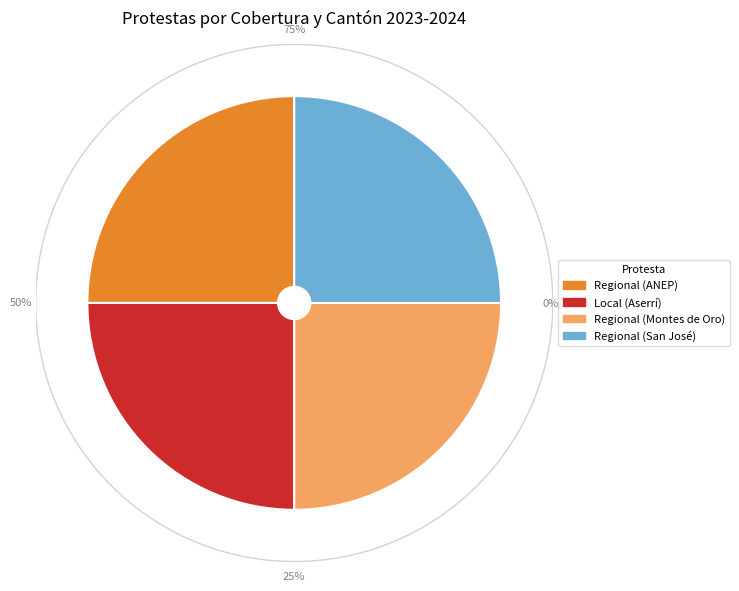

How many slices are in this pie chart?

4